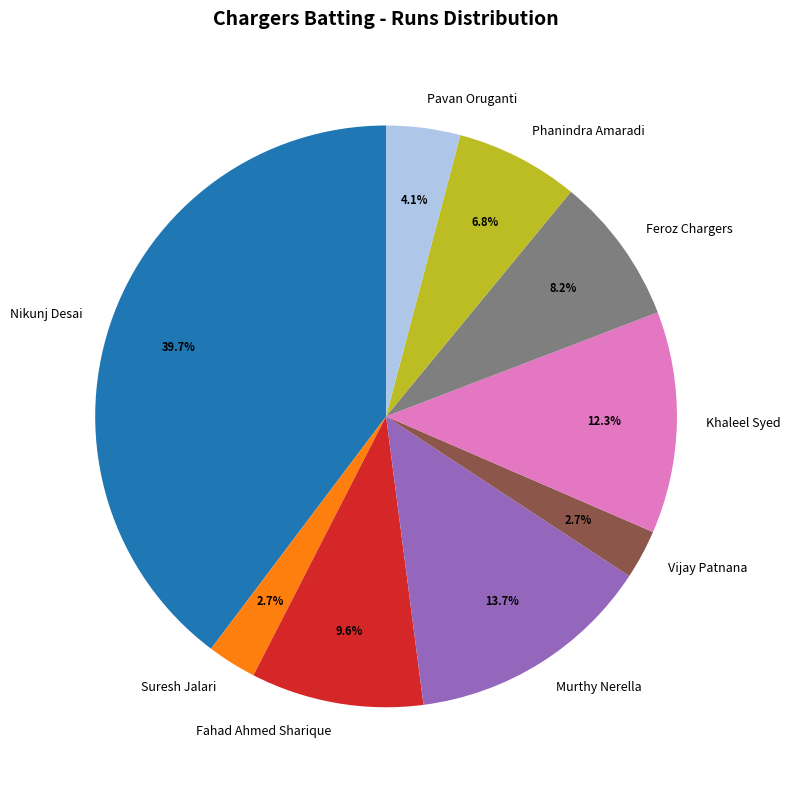

True or false: Phanindra Amaradi accounts for 7% of the total.

True